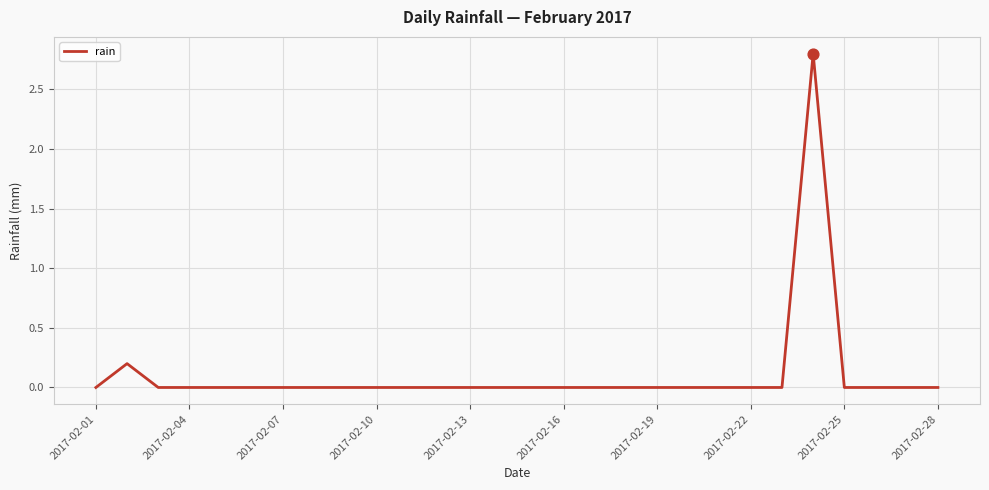

What is the difference between the maximum and minimum values?

2.8